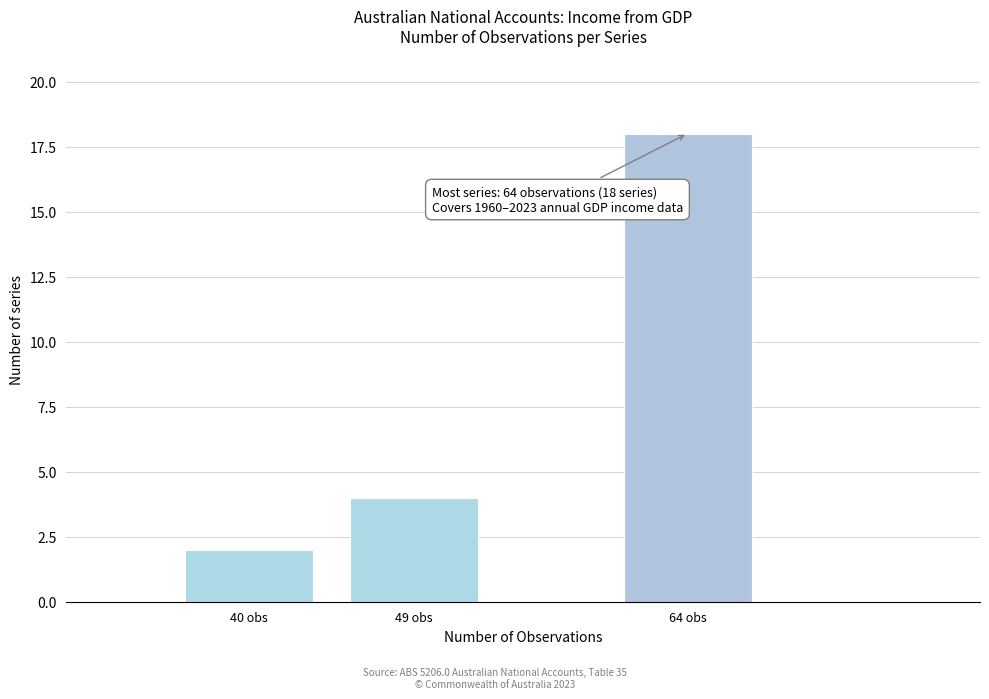

Reading right to left, transcribe all the data shown in this chart.

18	4	2